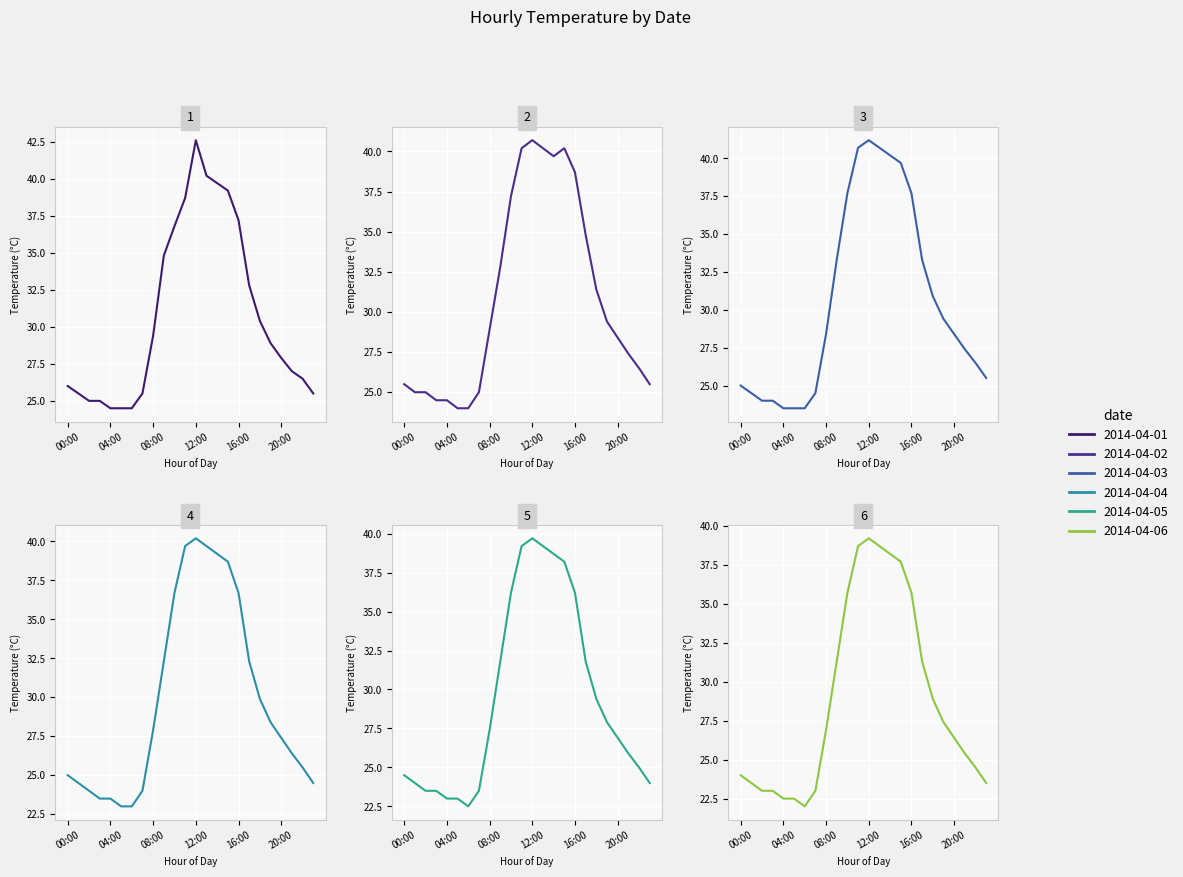

Reading left to right, extract all data points from this chart.

2014-04-01: 00:00=26.0	01:00=25.5	02:00=25.0	03:00=25.0	04:00=24.5	05:00=24.5	06:00=24.5	07:00=25.5	08:00=29.4	09:00=34.8	10:00=36.8	11:00=38.7	12:00=42.6	13:00=40.2	14:00=39.7	15:00=39.2	16:00=37.2	17:00=32.8	18:00=30.4	19:00=28.9	20:00=27.9	21:00=27.0	22:00=26.5	23:00=25.5
2014-04-02: 00:00=25.5	01:00=25.0	02:00=25.0	03:00=24.5	04:00=24.5	05:00=24.0	06:00=24.0	07:00=25.0	08:00=28.9	09:00=32.8	10:00=37.2	11:00=40.2	12:00=40.7	13:00=40.2	14:00=39.7	15:00=40.2	16:00=38.7	17:00=34.8	18:00=31.4	19:00=29.4	20:00=28.4	21:00=27.4	22:00=26.5	23:00=25.5
2014-04-03: 00:00=25.0	01:00=24.5	02:00=24.0	03:00=24.0	04:00=23.5	05:00=23.5	06:00=23.5	07:00=24.5	08:00=28.4	09:00=33.3	10:00=37.7	11:00=40.7	12:00=41.2	13:00=40.7	14:00=40.2	15:00=39.7	16:00=37.7	17:00=33.3	18:00=30.9	19:00=29.4	20:00=28.4	21:00=27.4	22:00=26.5	23:00=25.5
2014-04-04: 00:00=25.0	01:00=24.5	02:00=24.0	03:00=23.5	04:00=23.5	05:00=23.0	06:00=23.0	07:00=24.0	08:00=27.9	09:00=32.3	10:00=36.7	11:00=39.7	12:00=40.2	13:00=39.7	14:00=39.2	15:00=38.7	16:00=36.7	17:00=32.3	18:00=29.9	19:00=28.4	20:00=27.4	21:00=26.4	22:00=25.5	23:00=24.5
2014-04-05: 00:00=24.5	01:00=24.0	02:00=23.5	03:00=23.5	04:00=23.0	05:00=23.0	06:00=22.5	07:00=23.5	08:00=27.4	09:00=31.8	10:00=36.2	11:00=39.2	12:00=39.7	13:00=39.2	14:00=38.7	15:00=38.2	16:00=36.2	17:00=31.8	18:00=29.4	19:00=27.9	20:00=26.9	21:00=25.9	22:00=25.0	23:00=24.0
2014-04-06: 00:00=24.0	01:00=23.5	02:00=23.0	03:00=23.0	04:00=22.5	05:00=22.5	06:00=22.0	07:00=23.0	08:00=26.9	09:00=31.3	10:00=35.7	11:00=38.7	12:00=39.2	13:00=38.7	14:00=38.2	15:00=37.7	16:00=35.7	17:00=31.3	18:00=28.9	19:00=27.4	20:00=26.4	21:00=25.4	22:00=24.5	23:00=23.5